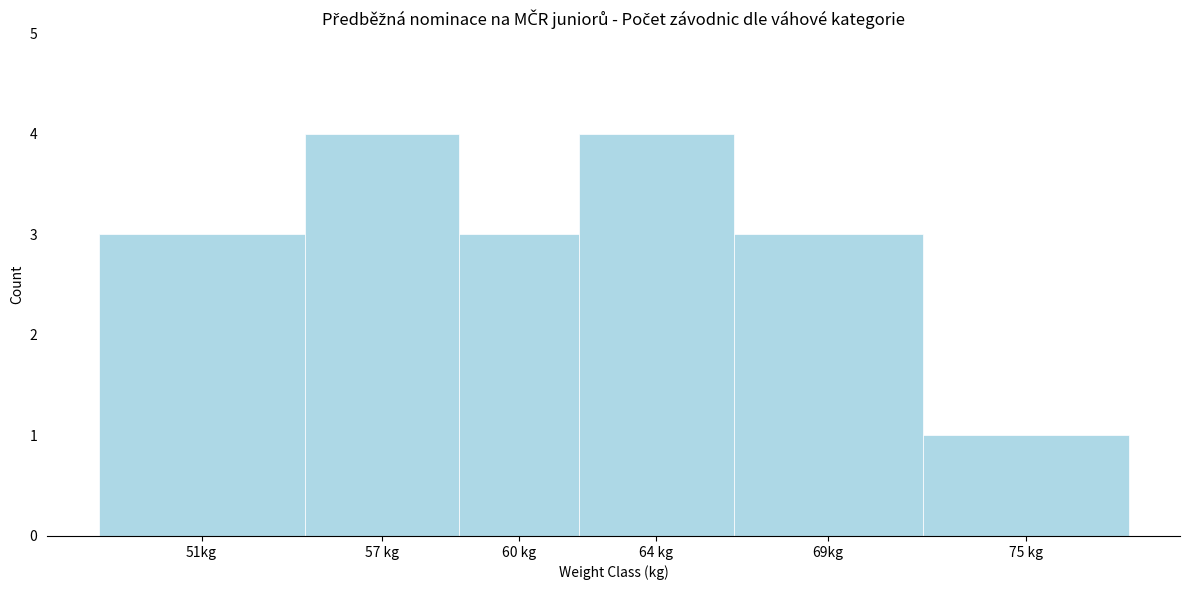

Reading left to right, list all the values displayed in this chart.

51kg=3	57 kg=4	60 kg=3	64 kg=4	69kg=3	75 kg=1